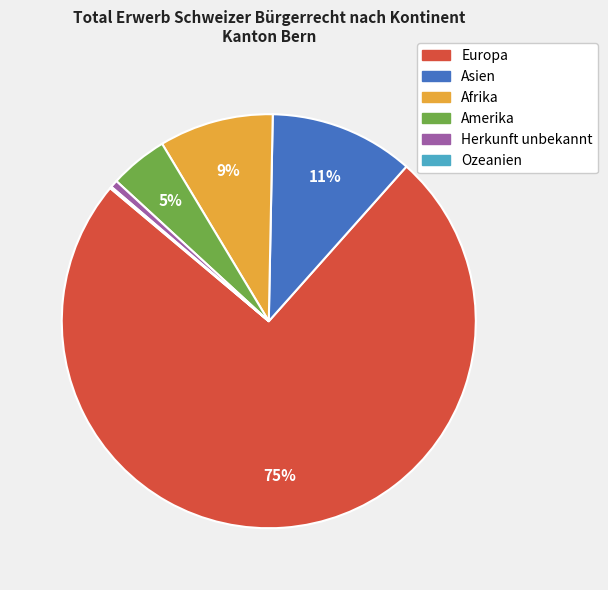

What is the largest slice in the pie chart?

Europa